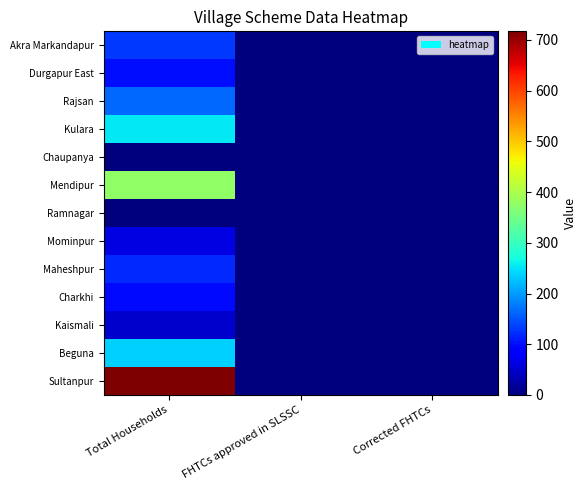

Reading right to left, list all the values displayed in this chart.

Akra Markandapur: Corrected FHTCs=0	FHTCs approved in SLSSC=0	Total Households=129
Durgapur East: Corrected FHTCs=0	FHTCs approved in SLSSC=0	Total Households=99
Rajsan: Corrected FHTCs=0	FHTCs approved in SLSSC=0	Total Households=163
Kulara: Corrected FHTCs=0	FHTCs approved in SLSSC=0	Total Households=254
Chaupanya: Corrected FHTCs=0	FHTCs approved in SLSSC=0	Total Households=0
Mendipur: Corrected FHTCs=0	FHTCs approved in SLSSC=0	Total Households=376
Ramnagar: Corrected FHTCs=0	FHTCs approved in SLSSC=0	Total Households=0
Mominpur: Corrected FHTCs=0	FHTCs approved in SLSSC=0	Total Households=63
Maheshpur: Corrected FHTCs=0	FHTCs approved in SLSSC=0	Total Households=118
Charkhi: Corrected FHTCs=0	FHTCs approved in SLSSC=0	Total Households=97
Kaismali: Corrected FHTCs=0	FHTCs approved in SLSSC=0	Total Households=49
Beguna: Corrected FHTCs=0	FHTCs approved in SLSSC=0	Total Households=237
Sultanpur: Corrected FHTCs=0	FHTCs approved in SLSSC=0	Total Households=717